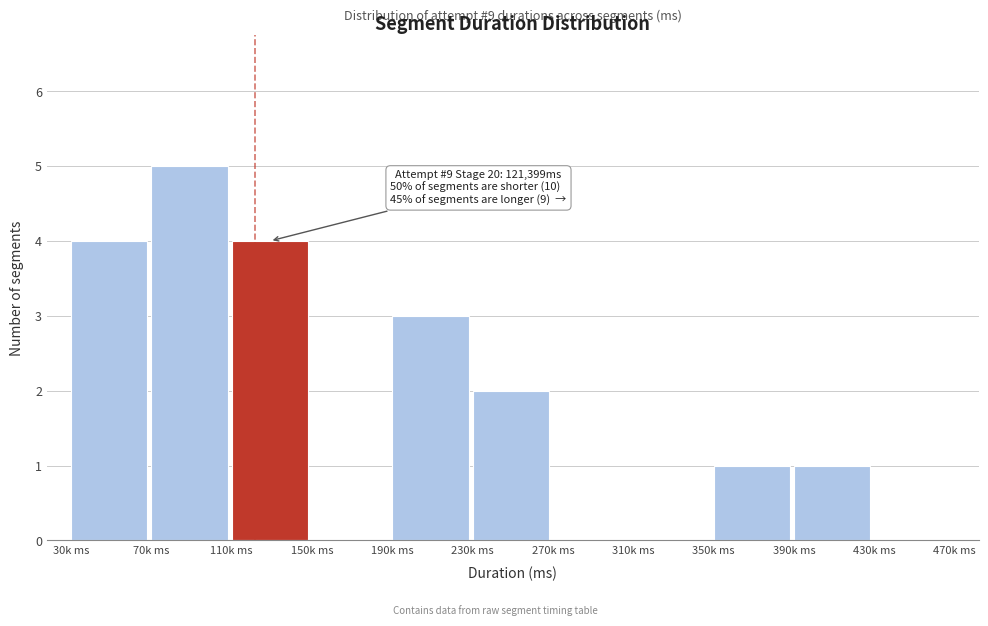

Reading right to left, what are all the values shown in this chart?

430k ms=0	390k ms=1	350k ms=1	310k ms=0	270k ms=0	230k ms=2	190k ms=3	150k ms=0	110k ms=4	70k ms=5	30k ms=4